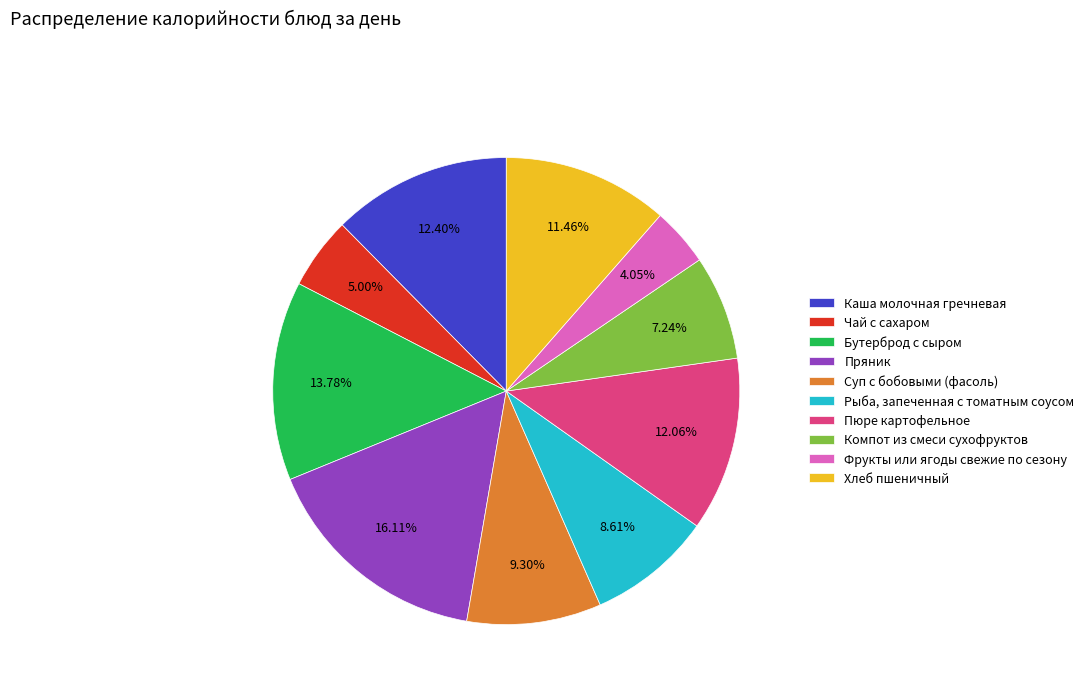

Do Чай с сахаром and Хлеб пшеничный together represent more than half of the pie?

No